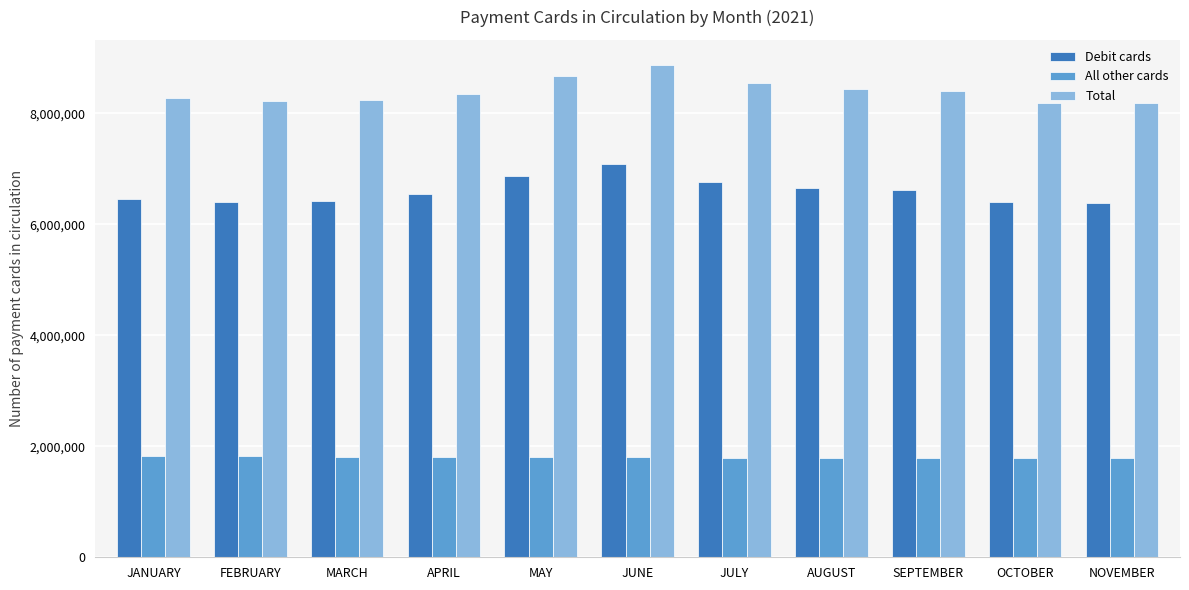

Read the Total value at FEBRUARY.

8227877